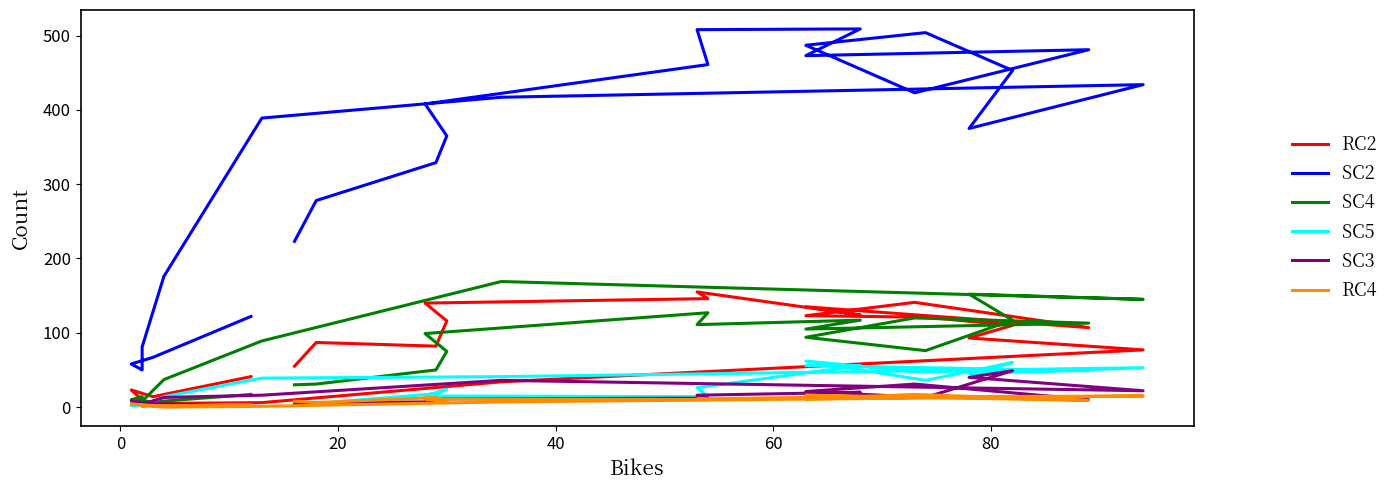

How many times do RC4 and SC5 cross each other?

5